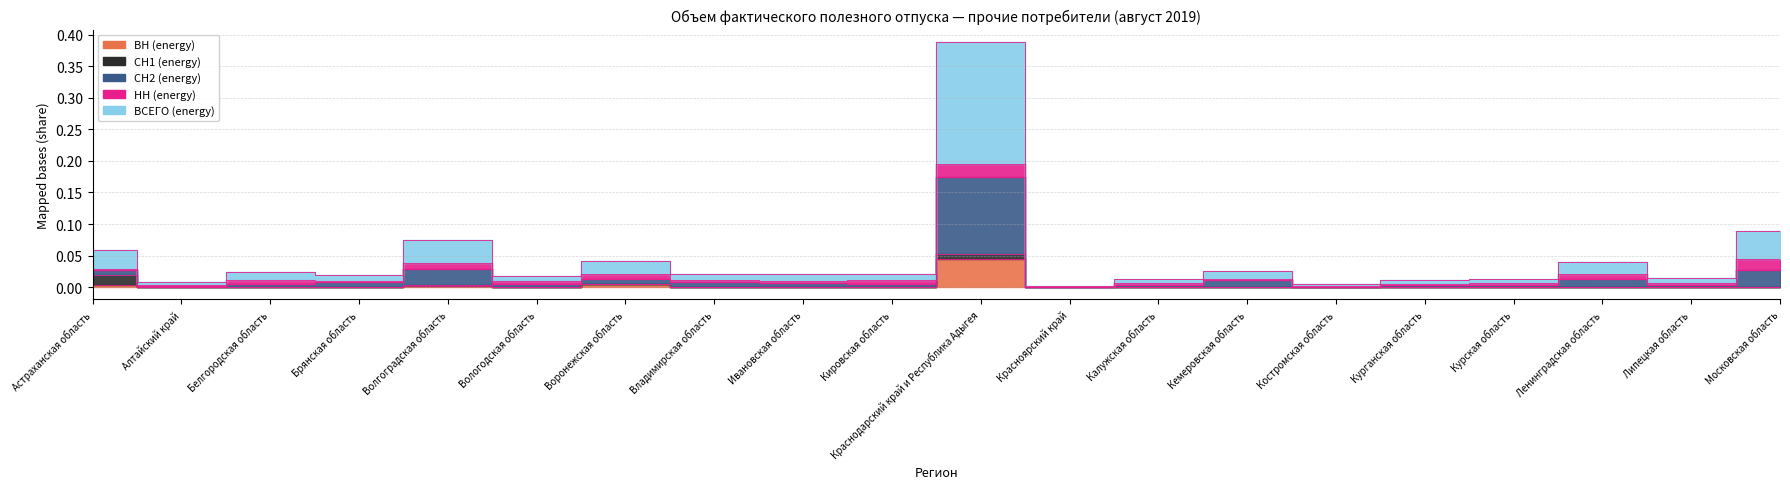

True or false: ВН (energy) has more than 1 interior local peaks.

True